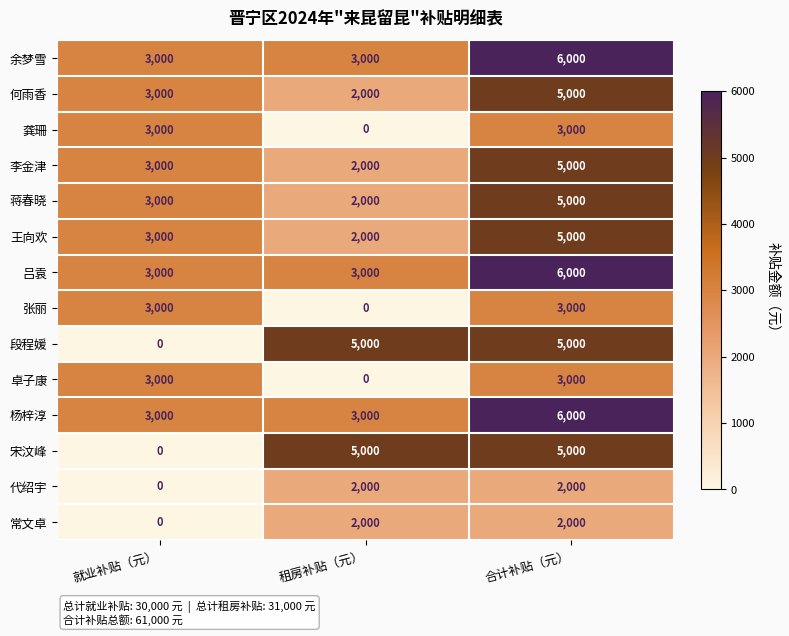

List the labels in order of 何雨香 value, largest first.

合计补贴（元）, 就业补贴（元）, 租房补贴（元）